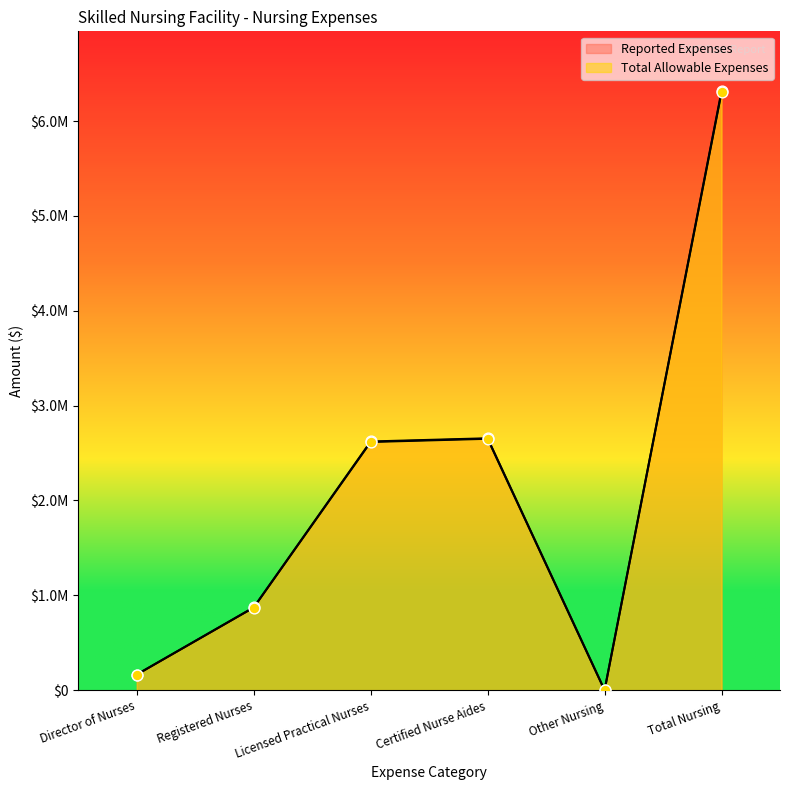

Which has a higher value, Director of Nurses or Licensed Practical Nurses?

Licensed Practical Nurses